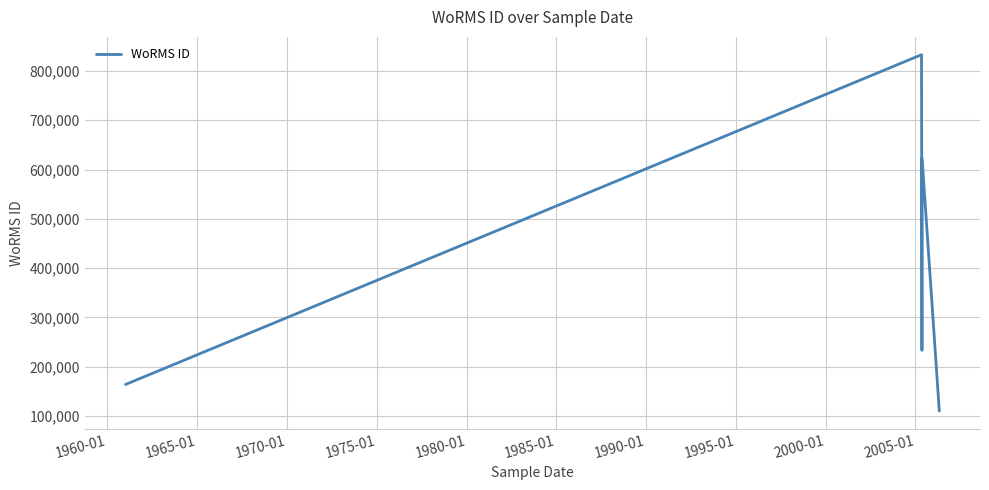

How many interior local peaks (higher than both neighbors) does the data have?

2